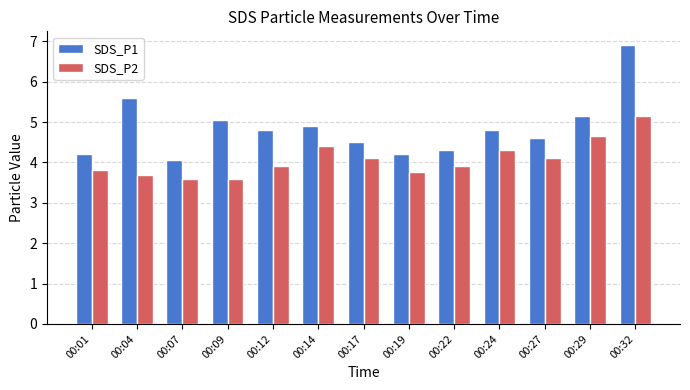

Does the chart contain stacked bars?

No